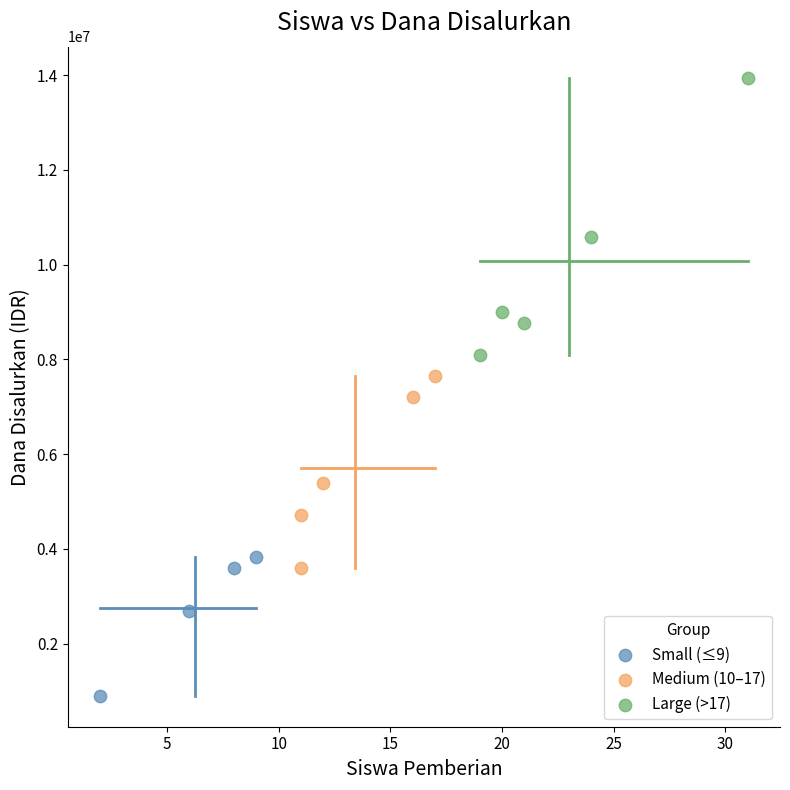

Which series has the largest Y range (max minus min)?

Large (>17)